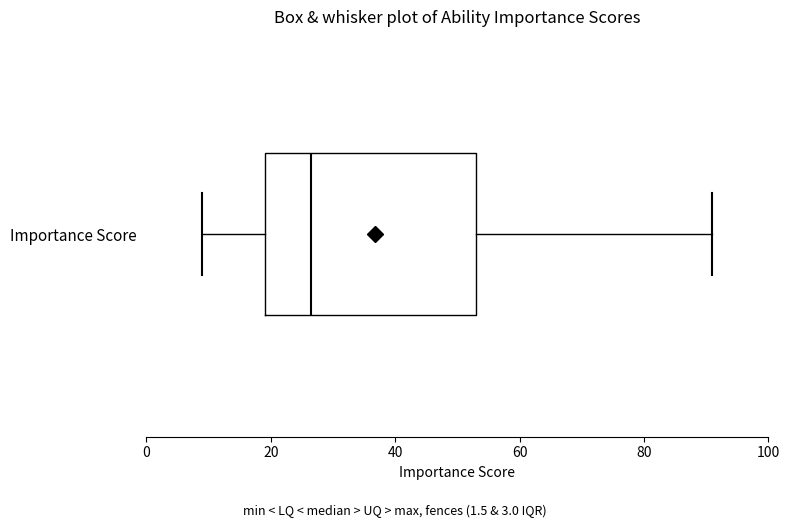

Where does the median line of the box for Importance Score sit on the x-axis? The values are not printed on the chart, so give them approximately, as read against the axis.

26